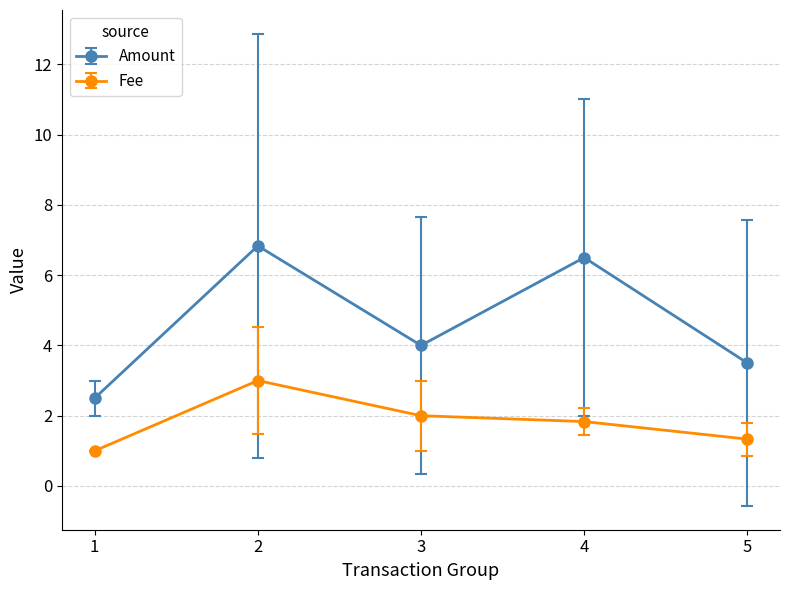

What is the sum of all Fee values?

9.2